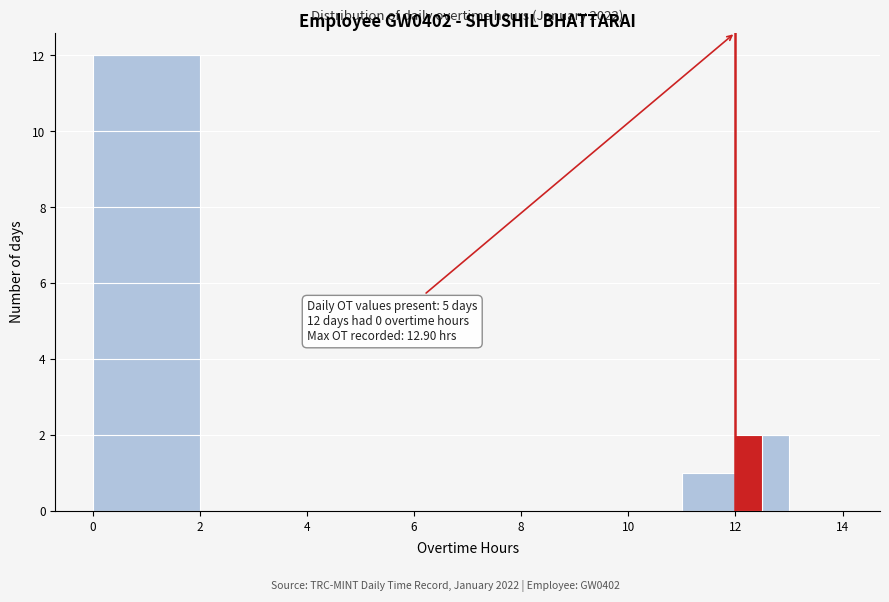

Read against the x-axis, roughly where is the centre of the tallest bar?

1.0